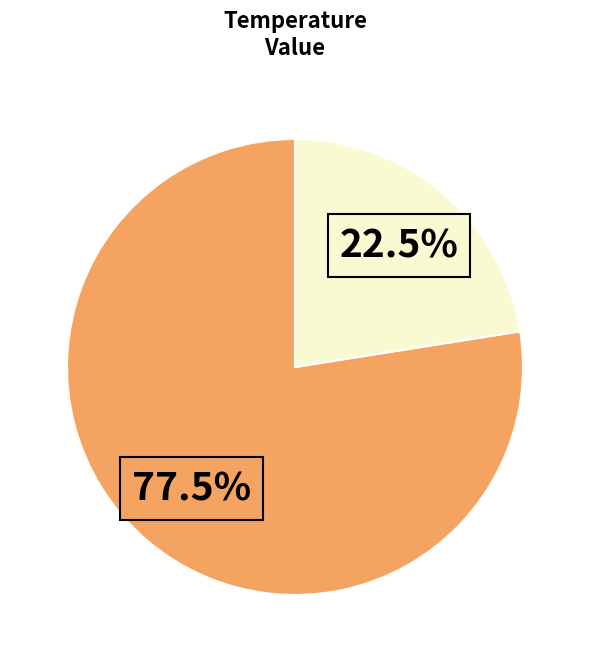

Is there any slice that represents more than half of the pie?

Yes